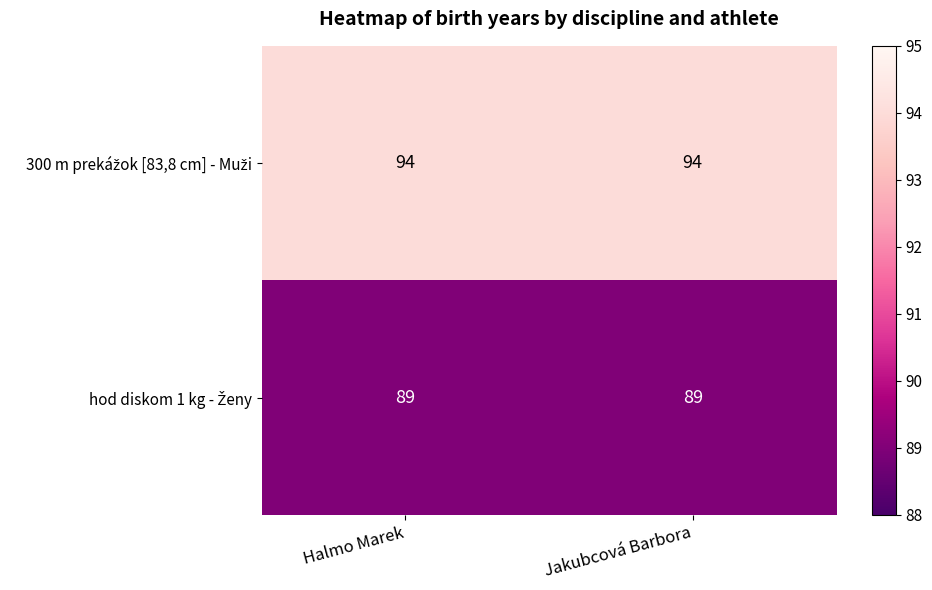

What is the minimum value shown in the chart?

89